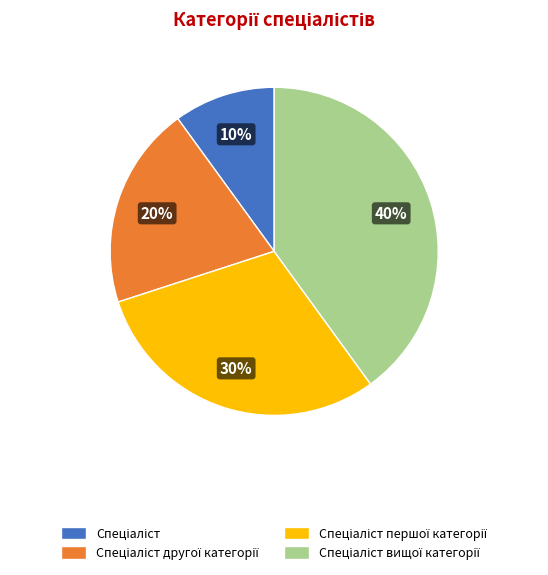

Count the number of slices in the pie.

4